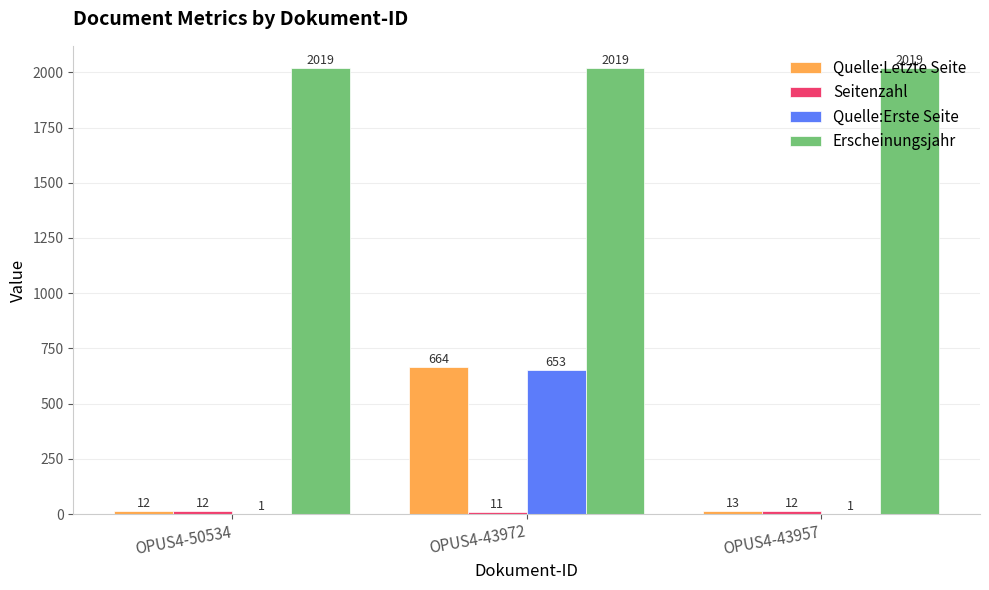

What is the highest value of the Quelle:Letzte Seite series?

664